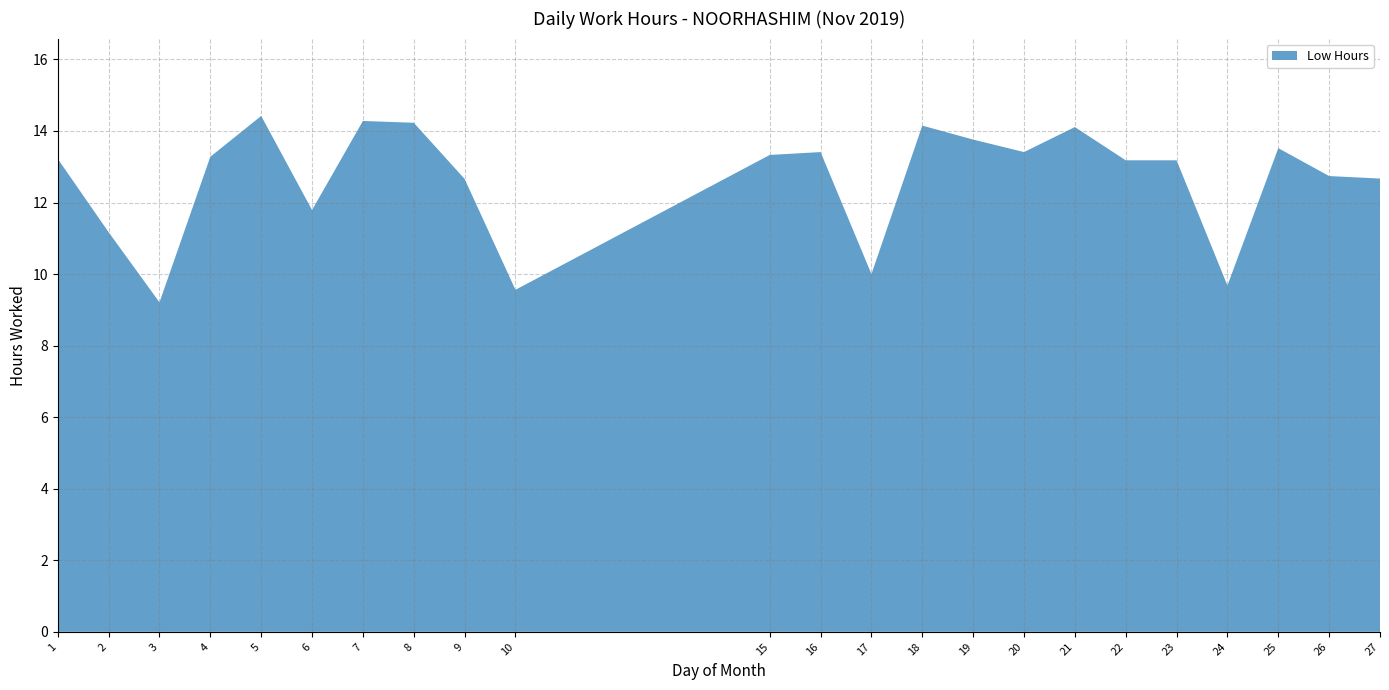

Reading right to left, list all the values displayed in this chart.

27=12.7	26=12.7	25=13.5	24=9.7	23=13.2	22=13.2	21=14.1	20=13.4	19=13.8	18=14.2	17=10.0	16=13.4	15=13.3	10=9.6	9=12.7	8=14.2	7=14.3	6=11.8	5=14.4	4=13.3	3=9.2	2=11.2	1=13.2